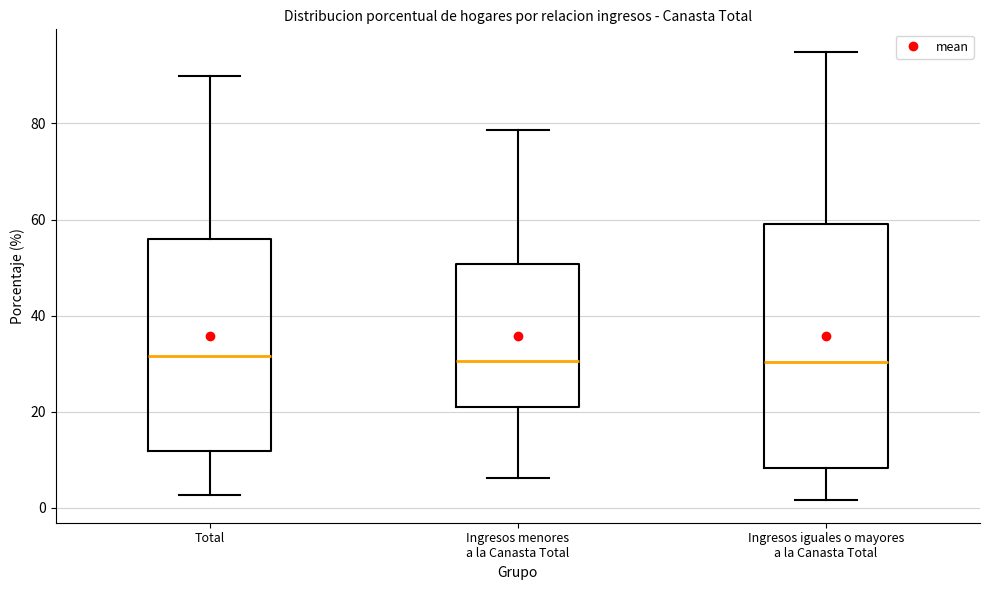

Where does the upper whisker of the box for Ingresos menores a la Canasta Total end on the y-axis? The values are not printed on the chart, so give them approximately, as read against the axis.

78